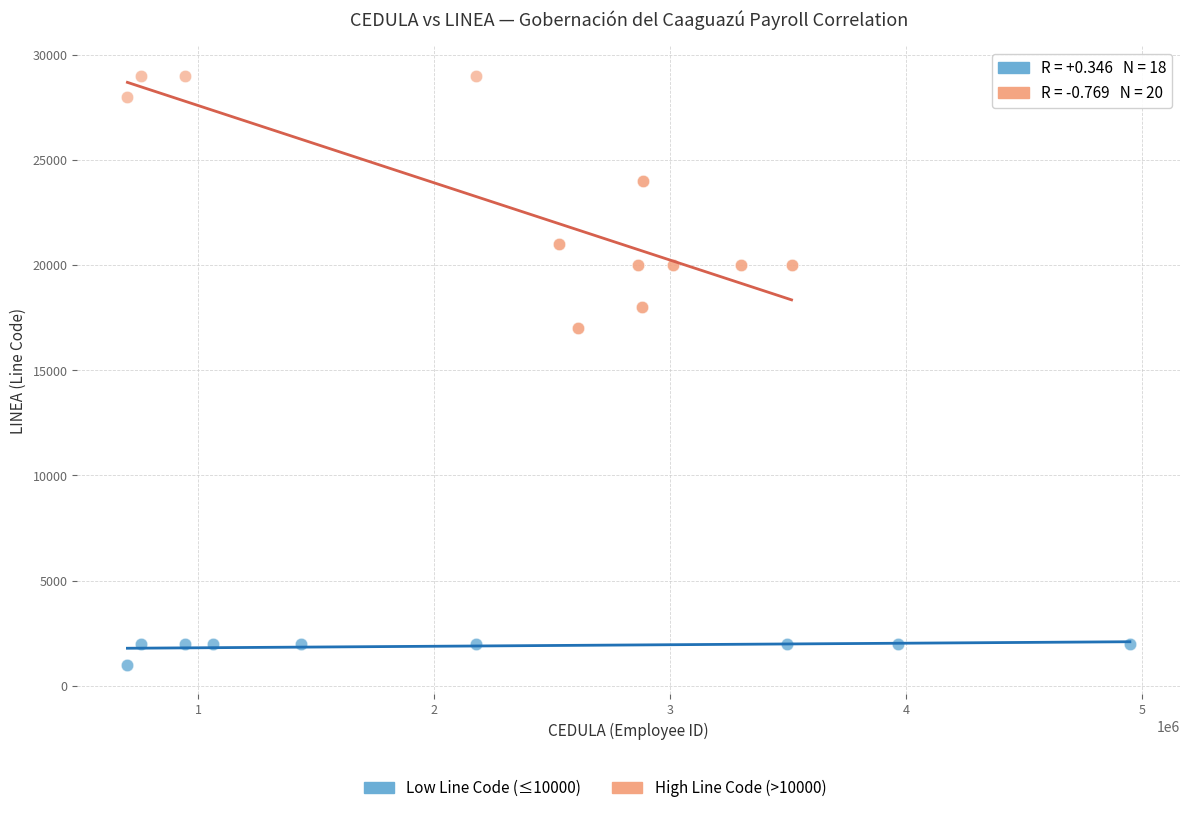

Which series contains the lowest Y value?

Low Line Code (≤10000)